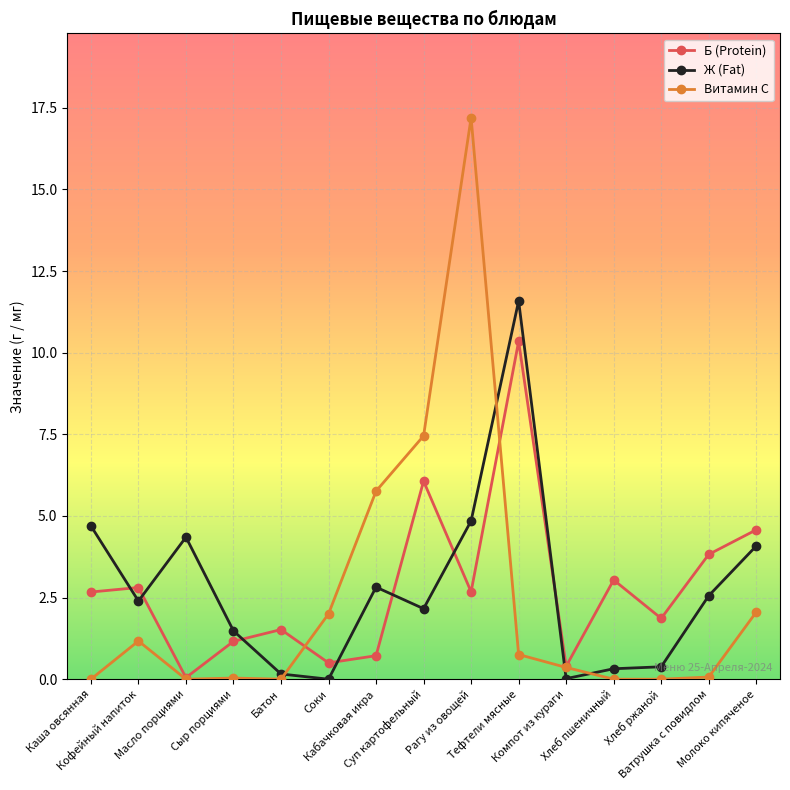

How many values in the Б (Protein) series exceed 2?

8